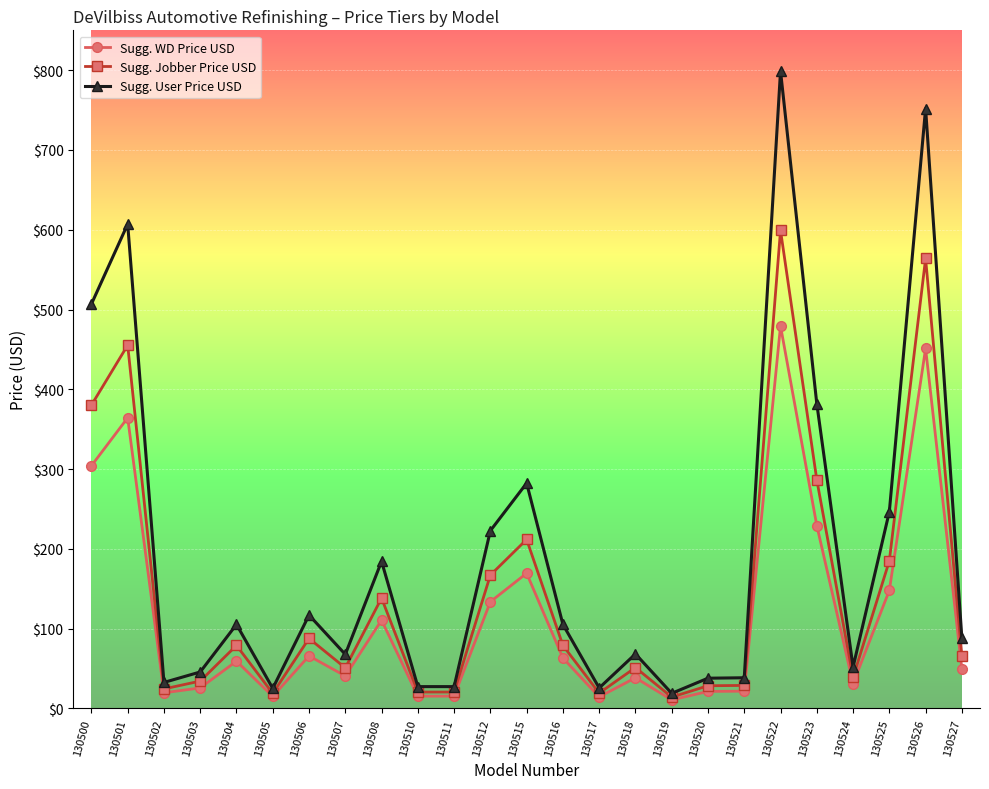

At how many categories does at least one series exceed 78?

13